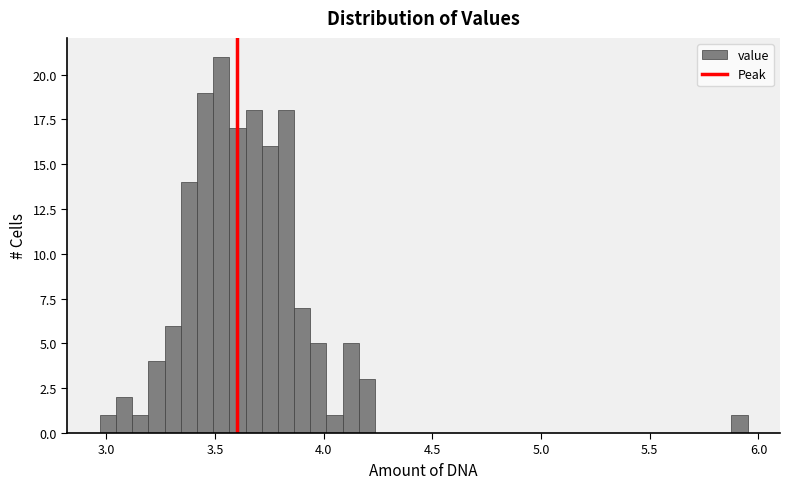

Read against the x-axis, roughly where is the centre of the tallest bar?

3.55